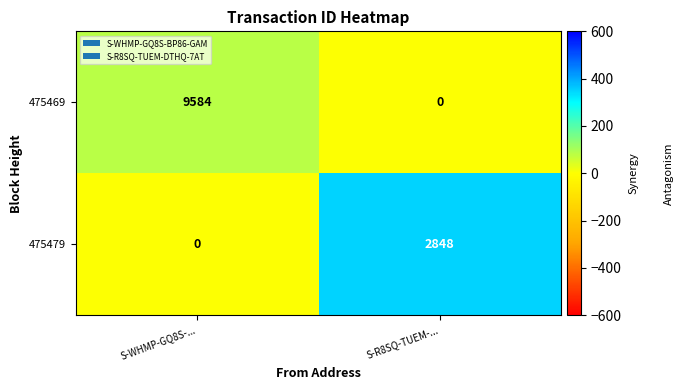

At how many categories does at least one series exceed 289?

1